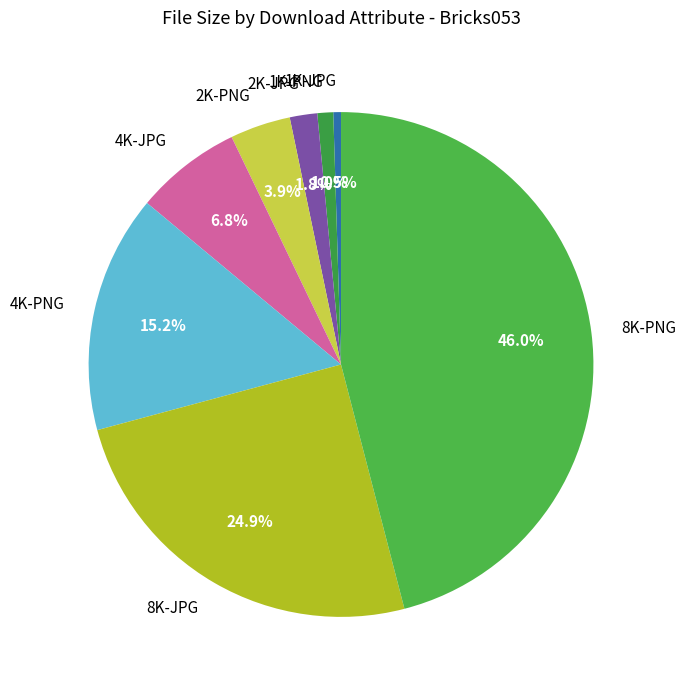

Is it true that 2K-JPG is 2% of the pie?

True